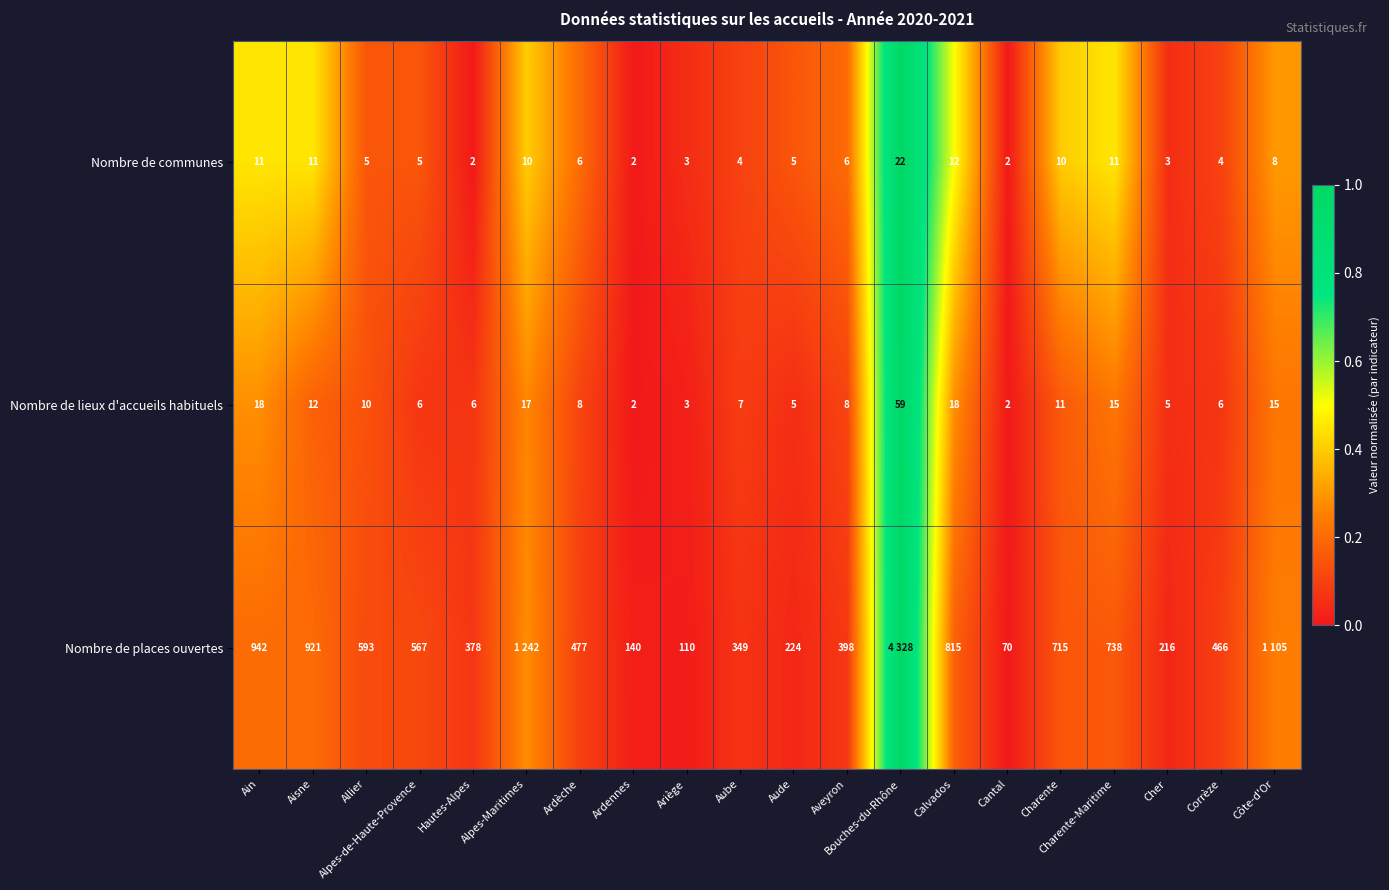

Between Hautes-Alpes and Ariège, which series saw the biggest shift?

Nombre de places ouvertes